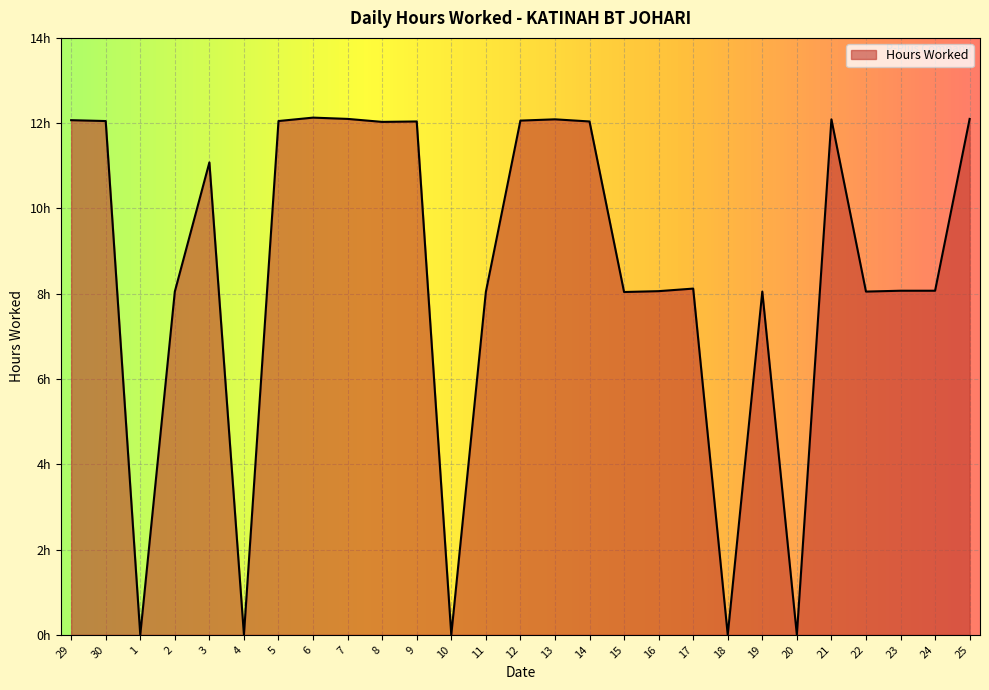

Where is the first local maximum?

3